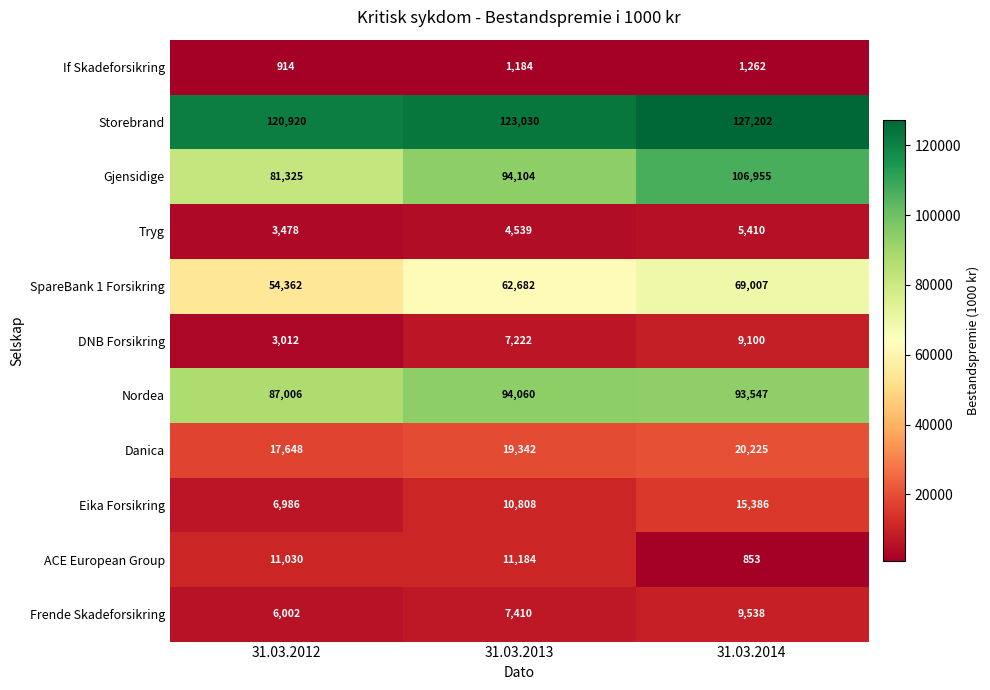

List the series in order of their peak value, lowest first.

If Skadeforsikring, Tryg, DNB Forsikring, Frende Skadeforsikring, ACE European Group, Eika Forsikring, Danica, SpareBank 1 Forsikring, Nordea, Gjensidige, Storebrand